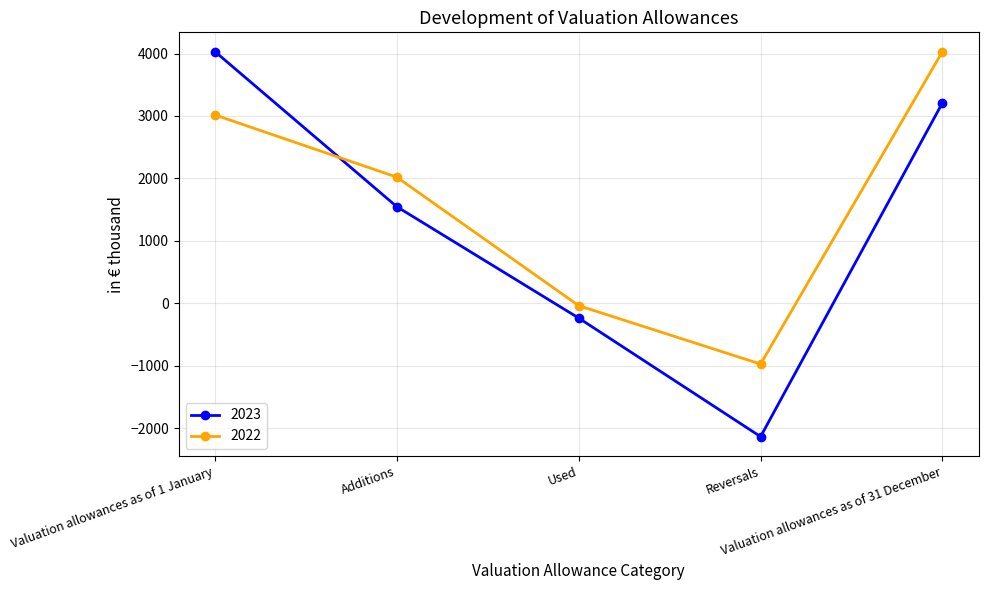

What is the label of the 4th point from the left?

Reversals